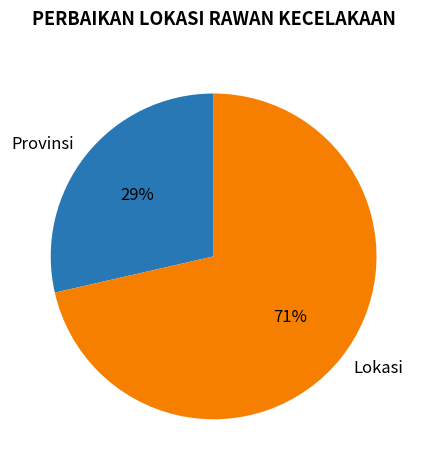

Do Lokasi and Provinsi together represent more than half of the pie?

Yes